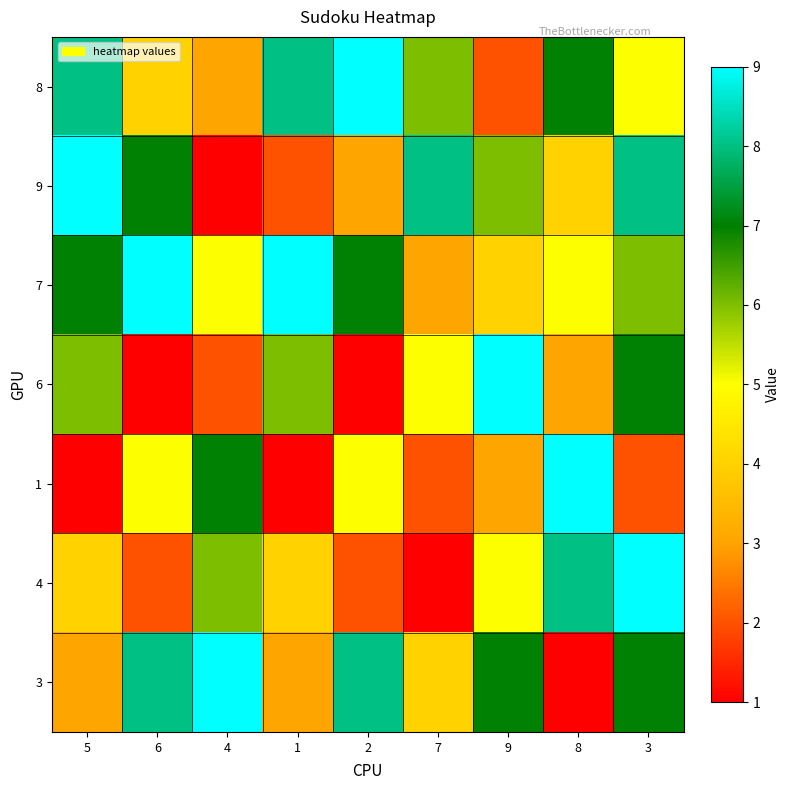

Which has a higher value, 2 or 5?

2